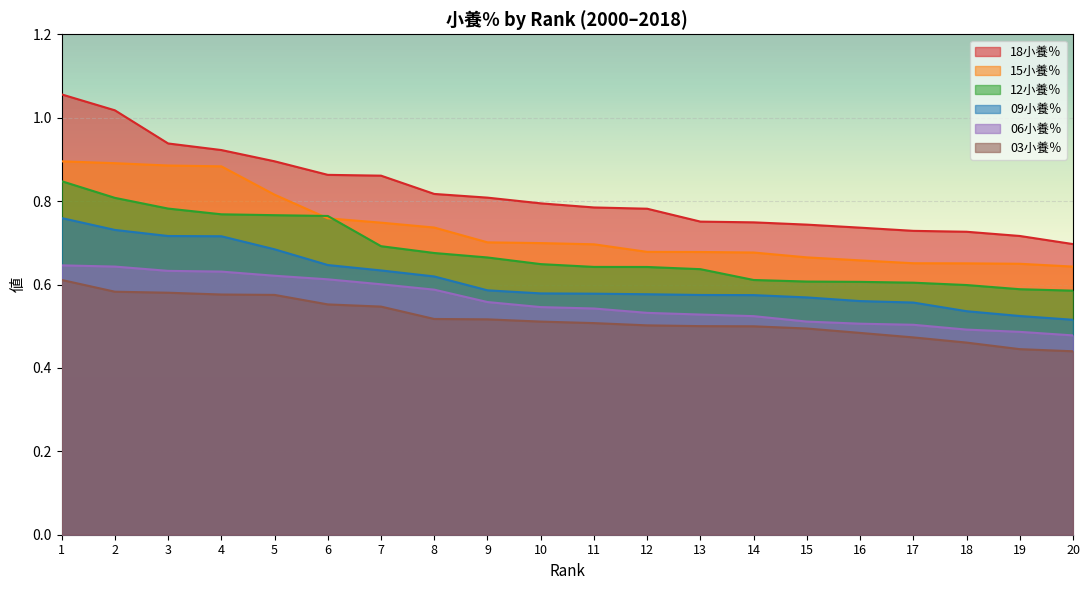

True or false: 06小養％ and 03小養％ cross at least once.

False